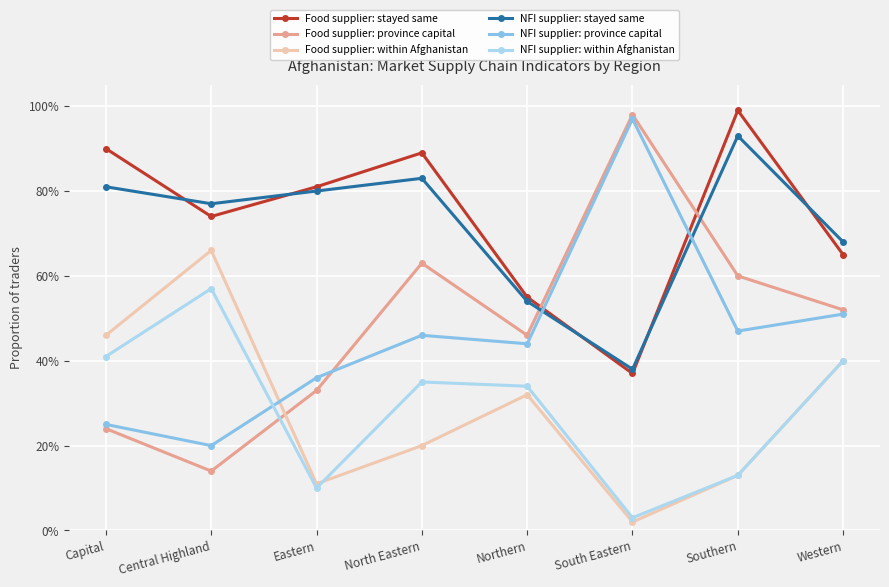

How many NFI supplier: stayed same values are between 0 and 1?

8